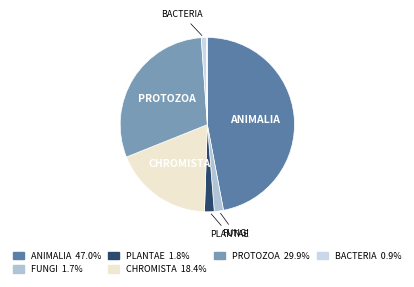

To the nearest percent, what is the average slice percentage?

12%